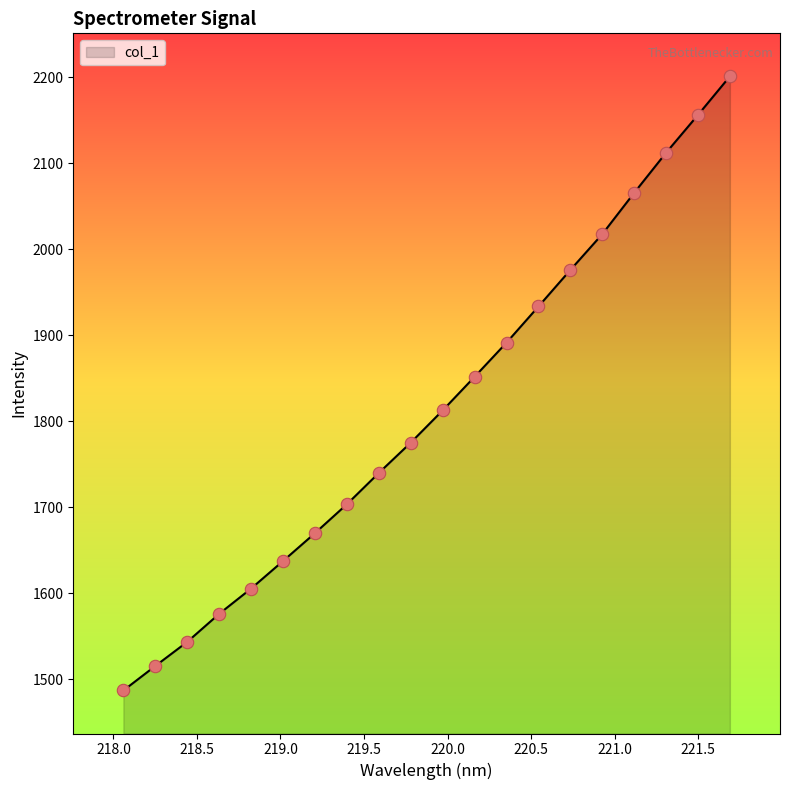

What is the smallest value displayed?

1487.1